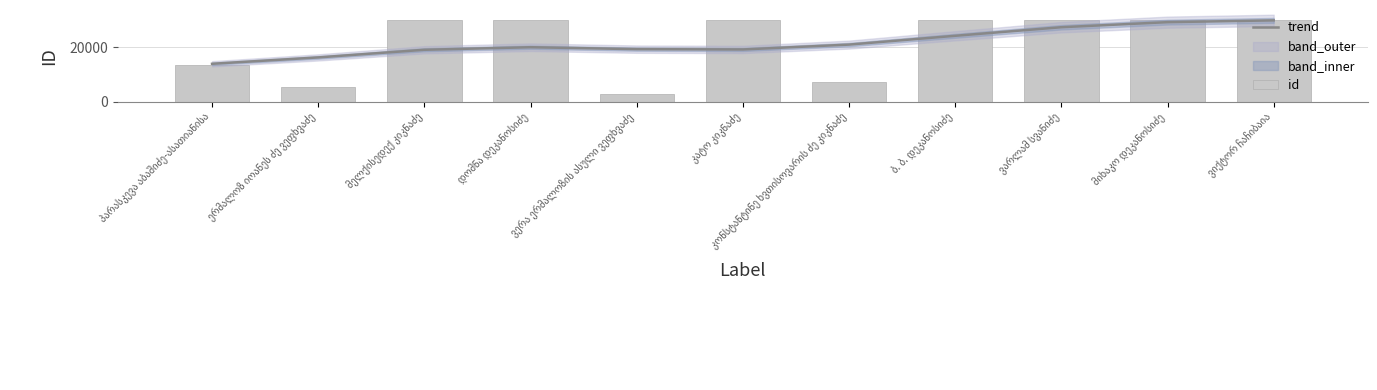

What is the label of the 3rd bar from the left?

მელქისედექ კიკნაძე